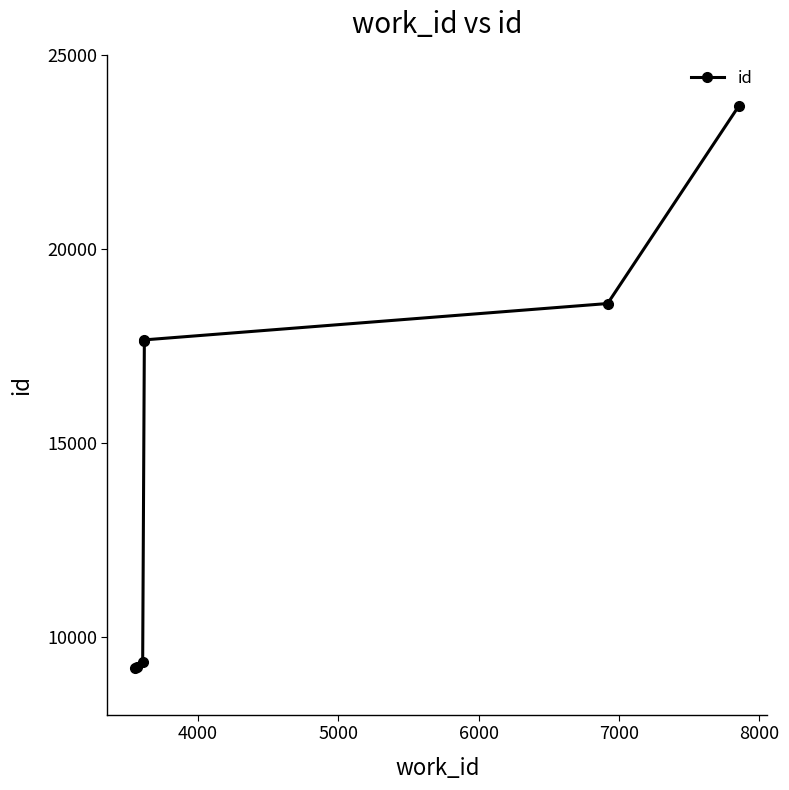

Is this an area chart (filled region under the line)?

No